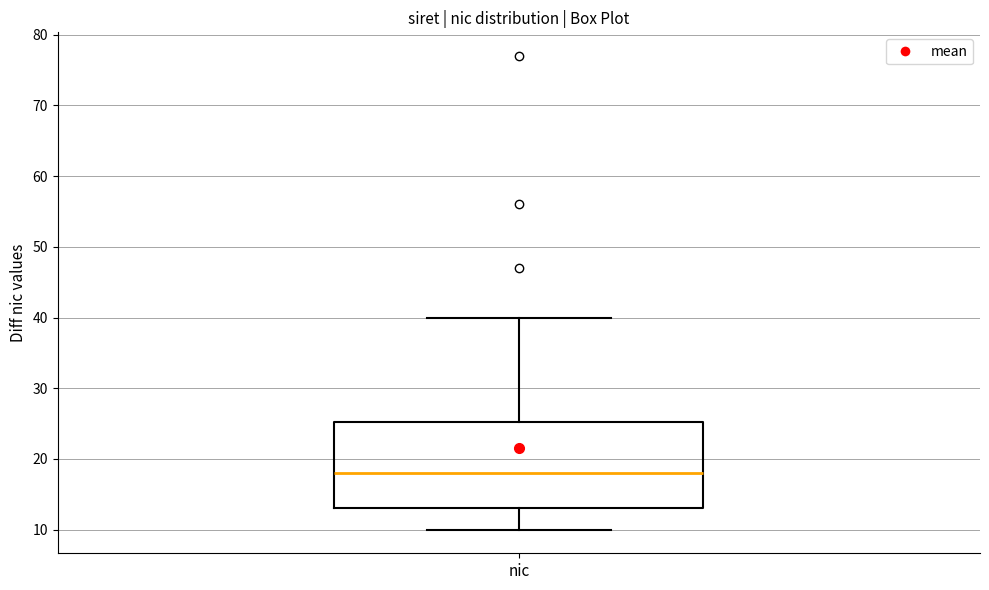

Where does the median line of the box for nic sit on the y-axis? The values are not printed on the chart, so give them approximately, as read against the axis.

18